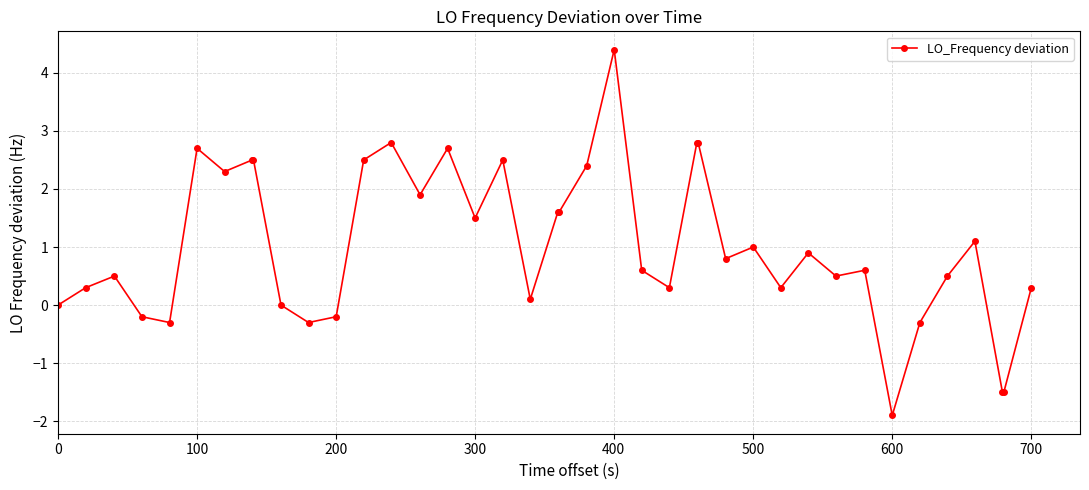

What is the average value?

1.0